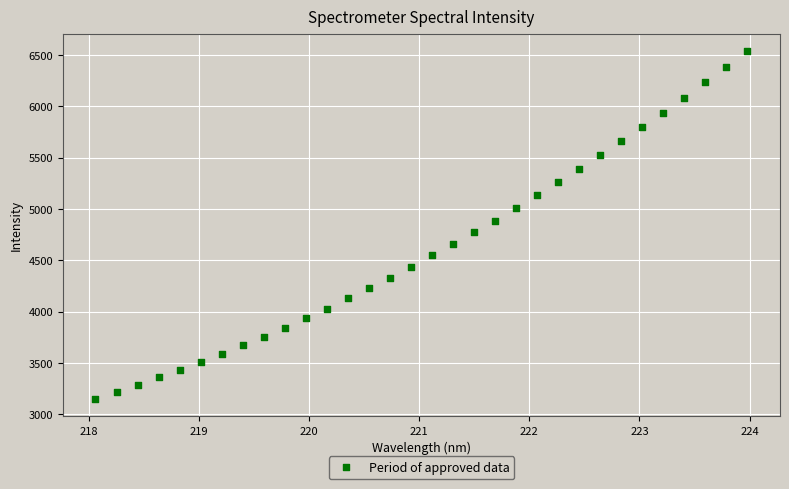

What is the range of Y values (max minus min)?

3389.9